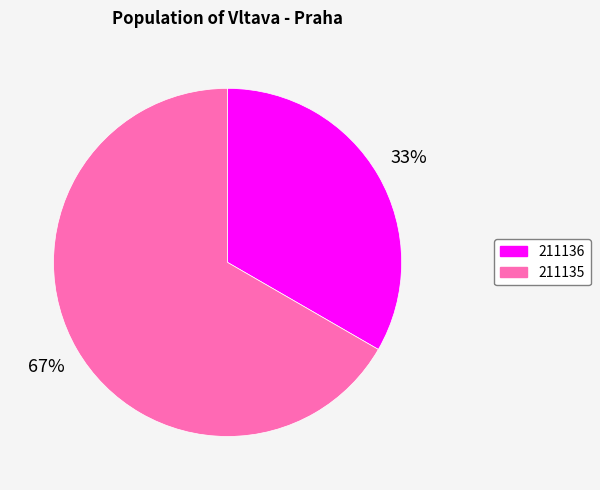

Combined, do 211135 and 211136 account for over 50%?

Yes